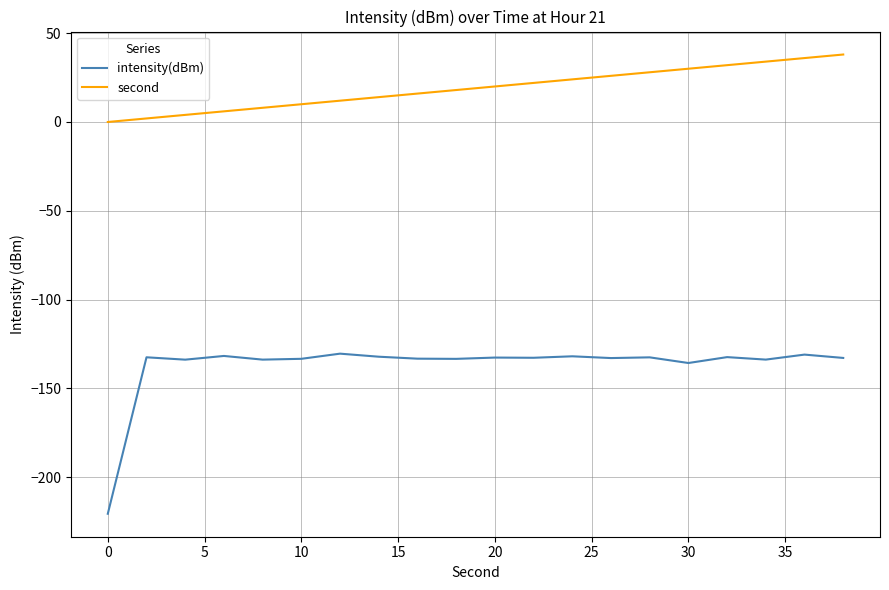

Rank the series by their average value, from lowest to highest.

intensity(dBm), second